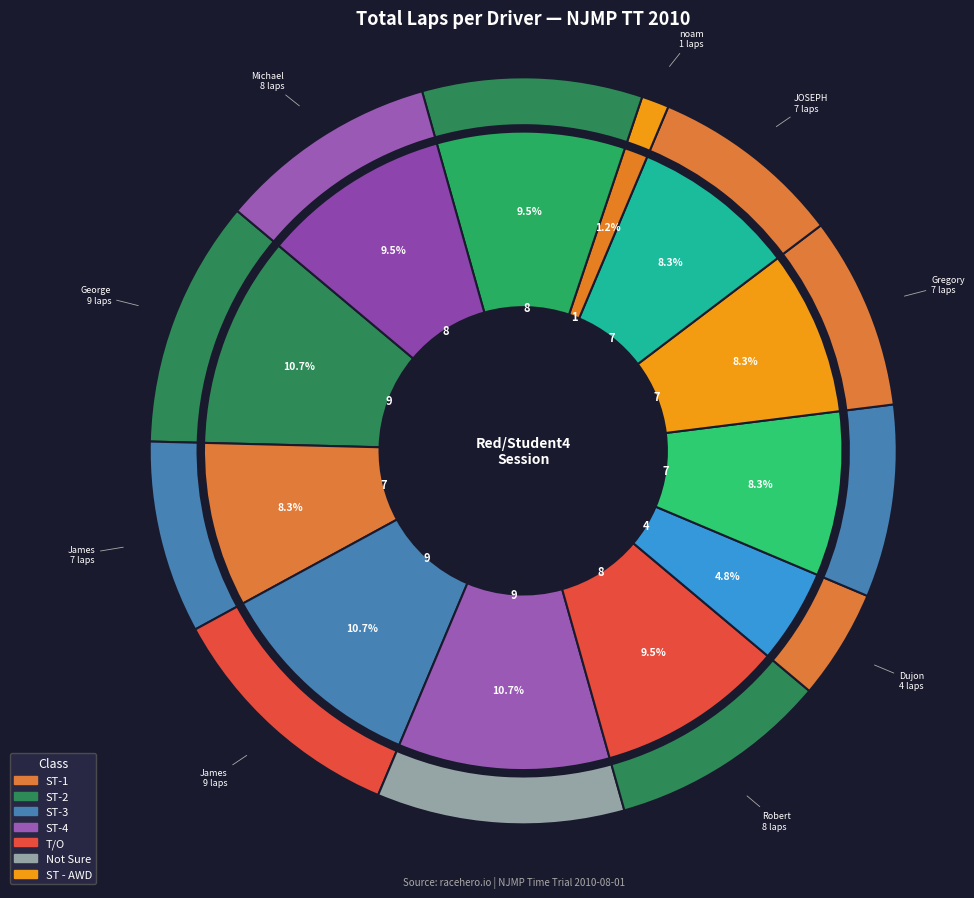

Rank the categories by value from lowest to highest.

noam eliahu, Dujon Burke, James Stewart, GEORGE CHENKELI, Gregory Tucker, JOSEPH MARTIN, Robert Friend, monique zorn, Michael Nimeroff, George Rath Jr, James Shand, David Addiss